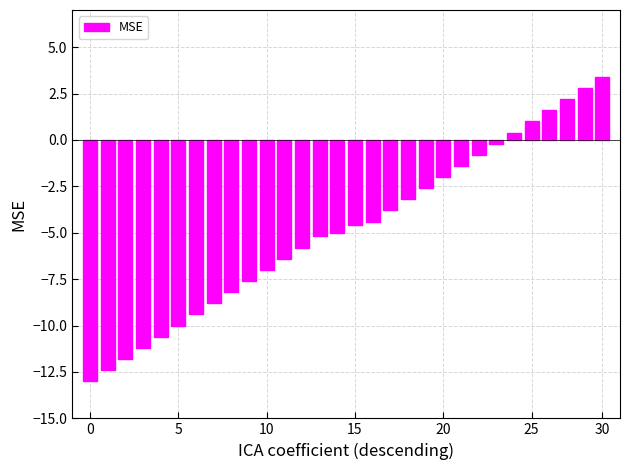

What is the maximum value shown in the chart?

3.4